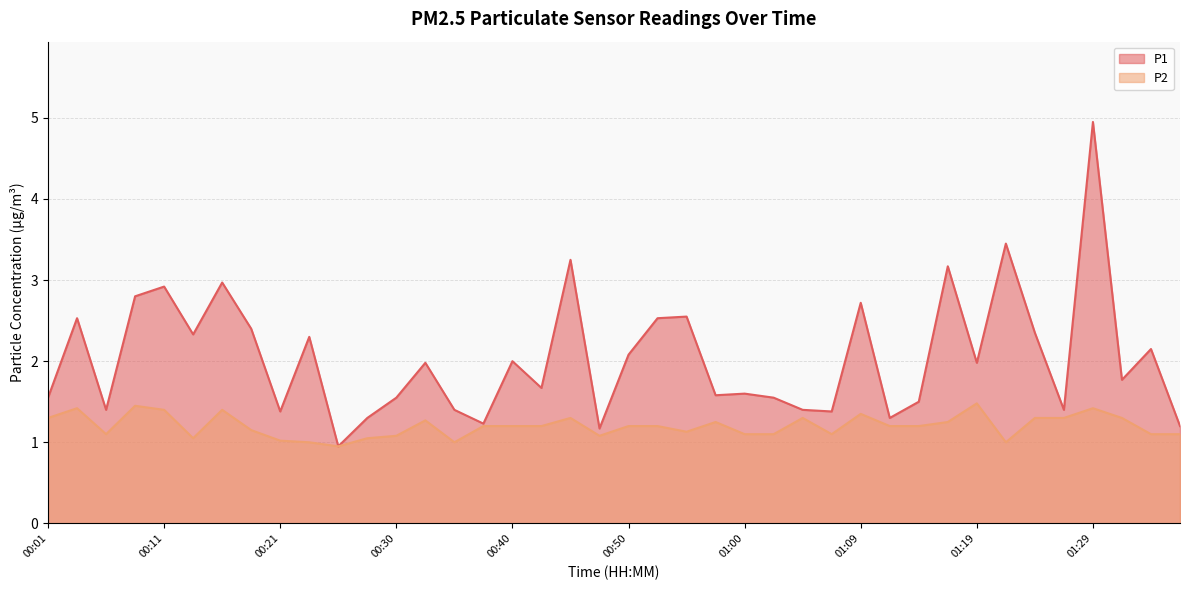

What is the label of the 14th point from the right?

01:05